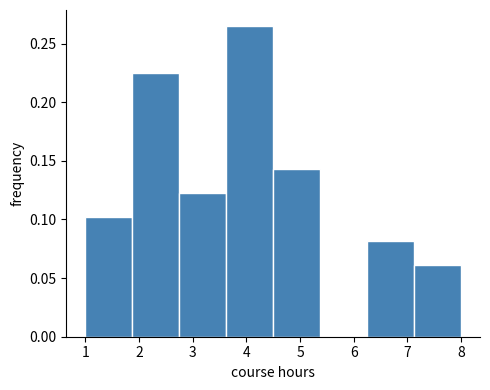

How tall is the bar that spans 3.6 to 4.5 on the x-axis? Neither the bar edges nor the heights are printed on the chart, so give them approximately, as read against the axes.

0.265